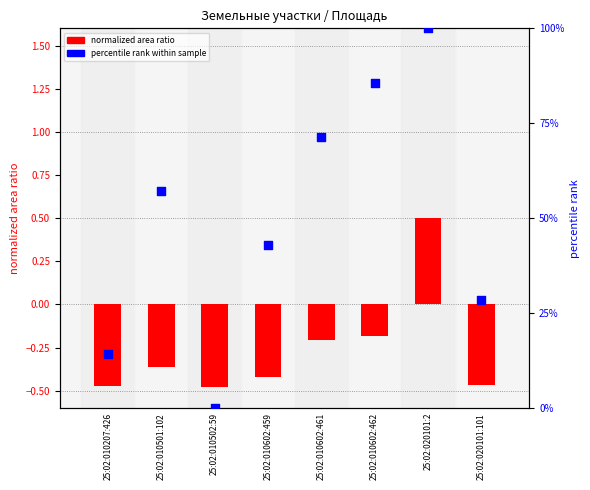

What is the total value across all series at 25:02:010502:59?

-0.5